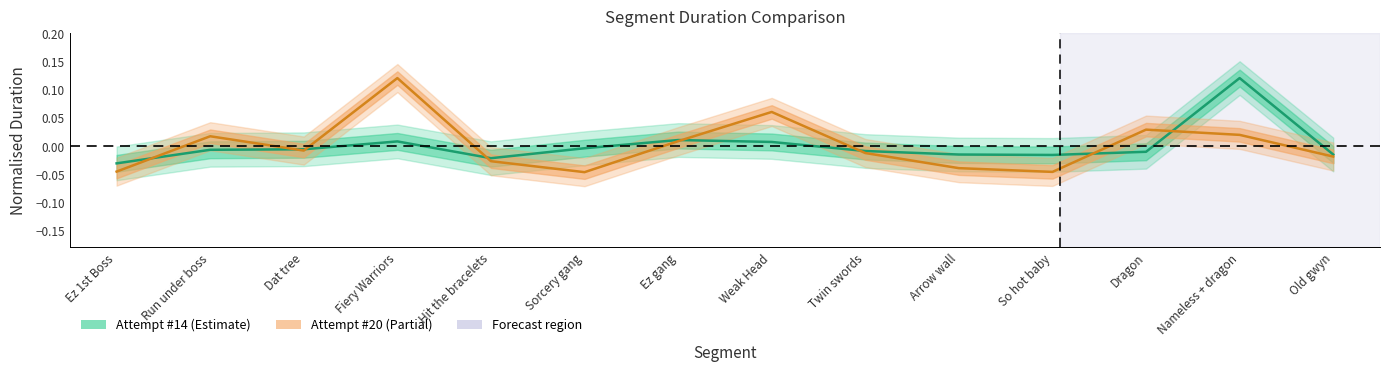

How many series are shown in this chart?

2